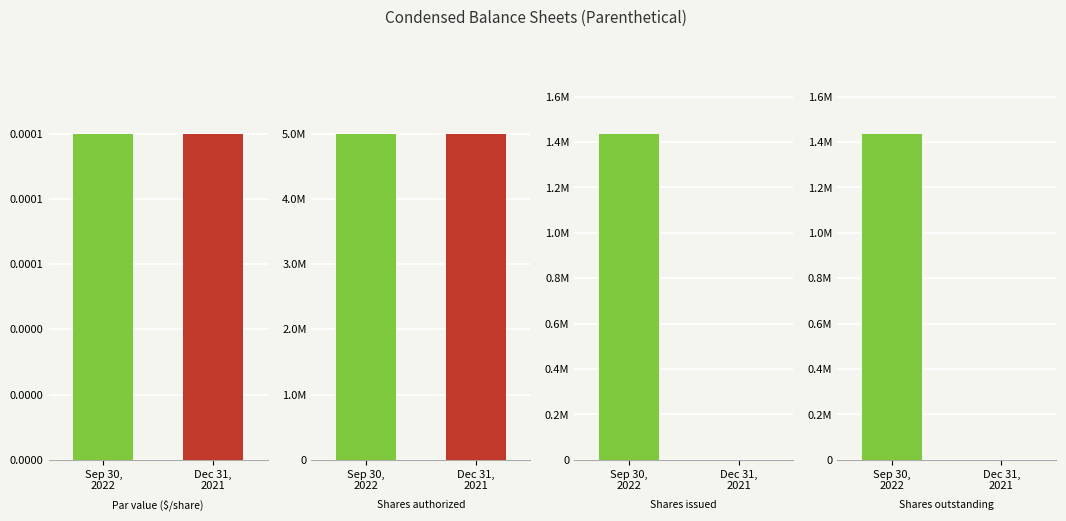

What position from the left is Shares outstanding?

4